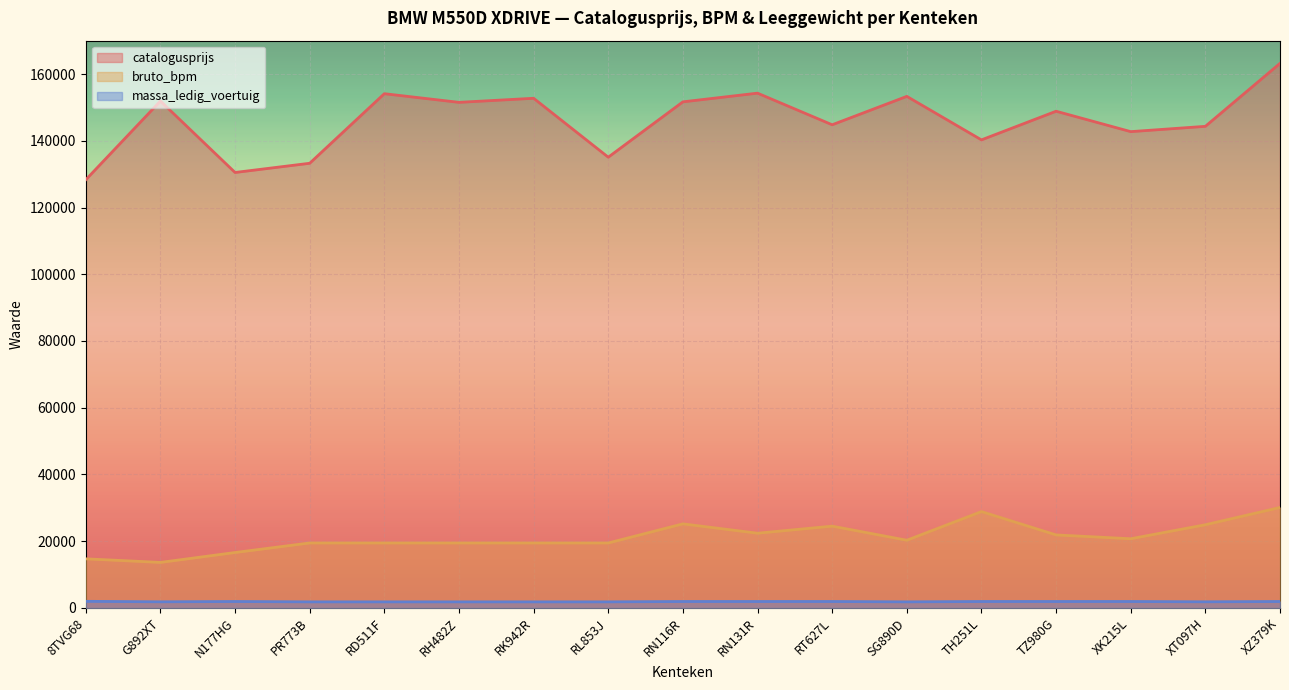

What is the total value across all series at G892XT?

167395